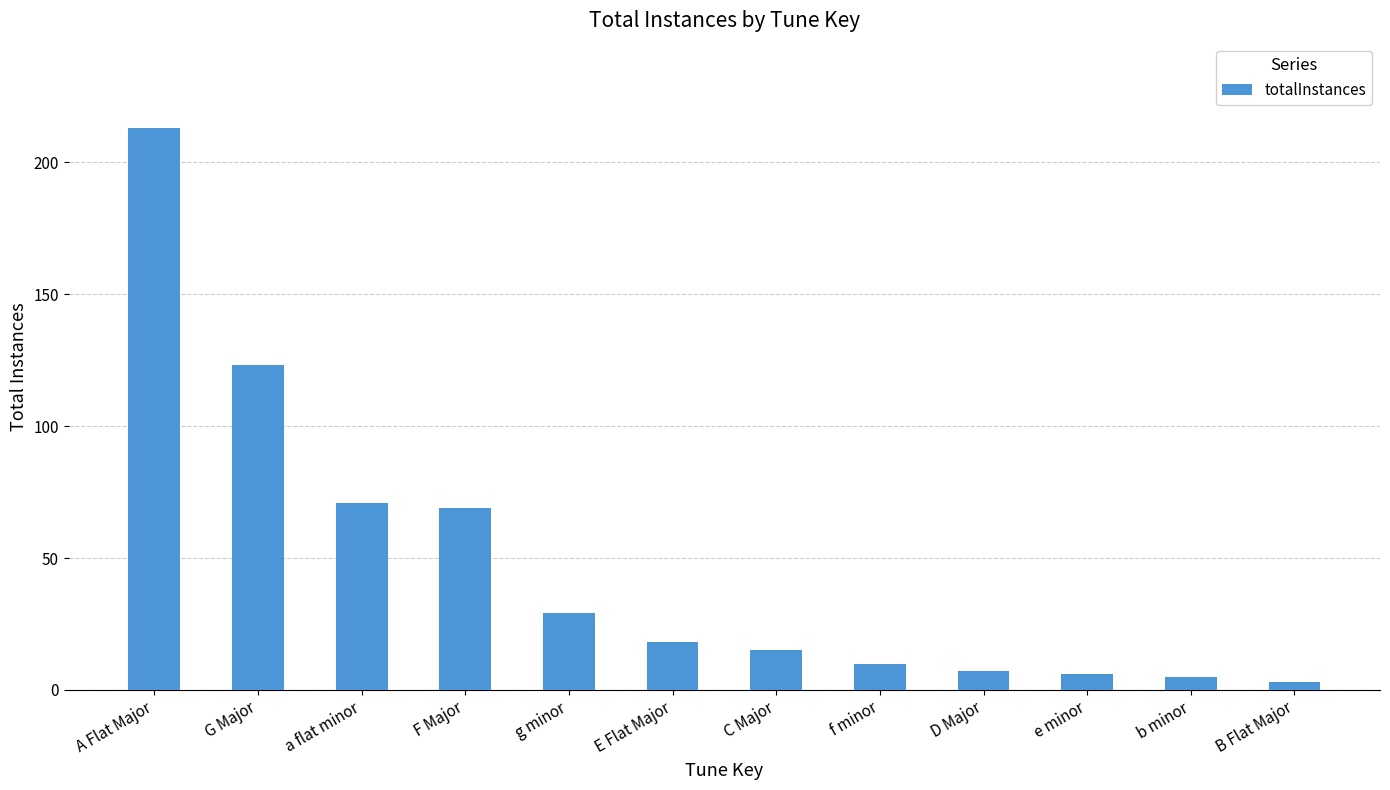

Is it true that the value at B Flat Major is 3?

True